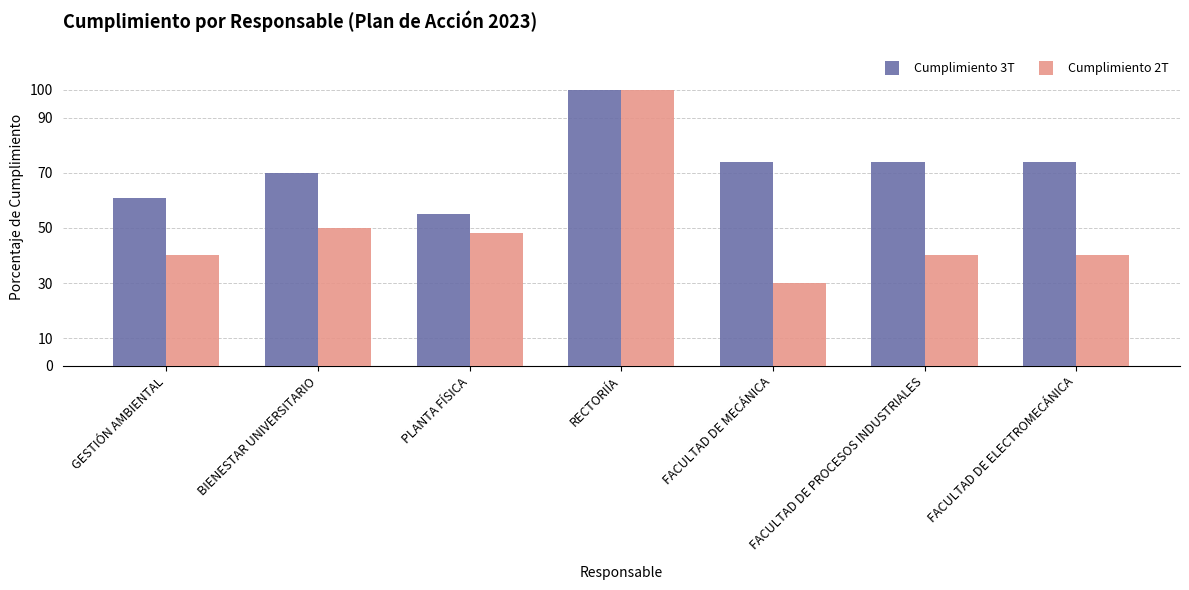

Which series has the widest spread of values?

Cumplimiento 2T